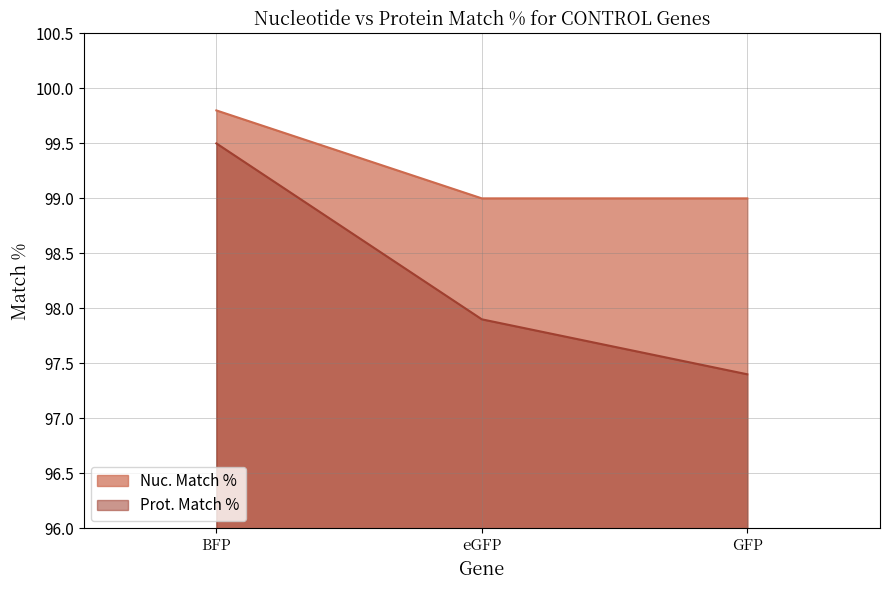

What is the difference between the Prot. Match % values at GFP and BFP?

2.1